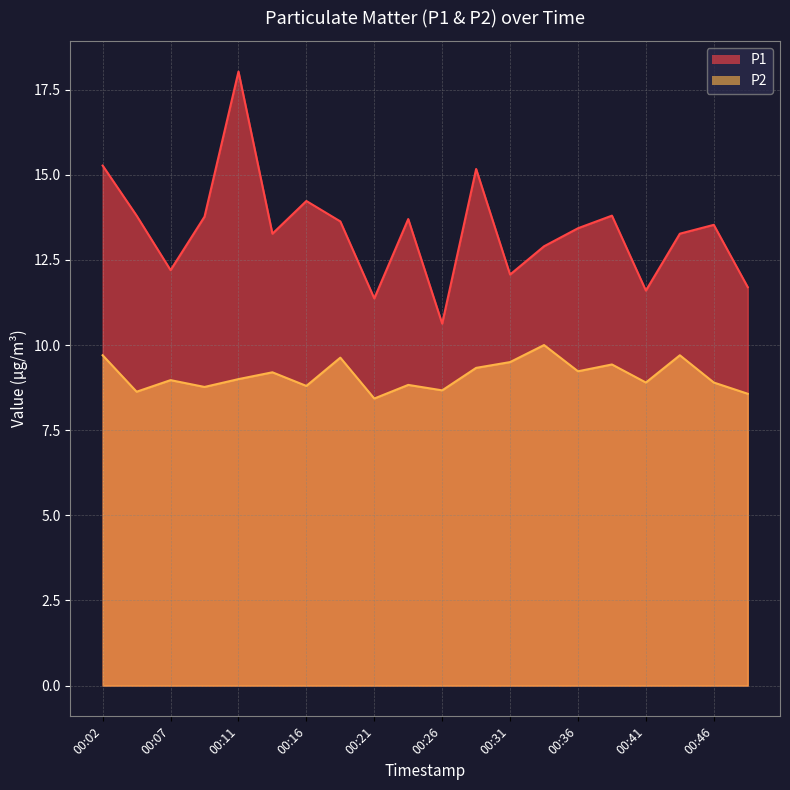

True or false: P1 and P2 intersect in this chart.

False